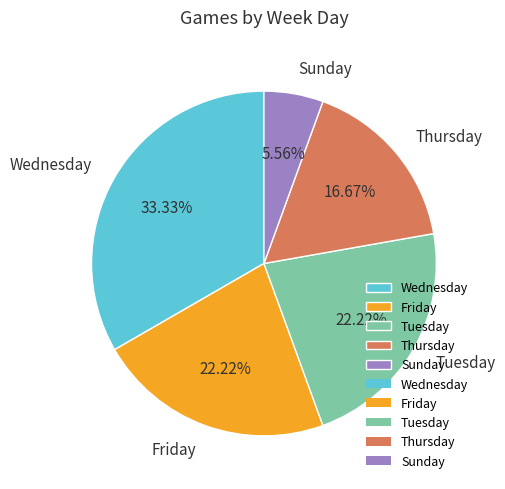

Which category has the biggest portion of the pie?

Wednesday